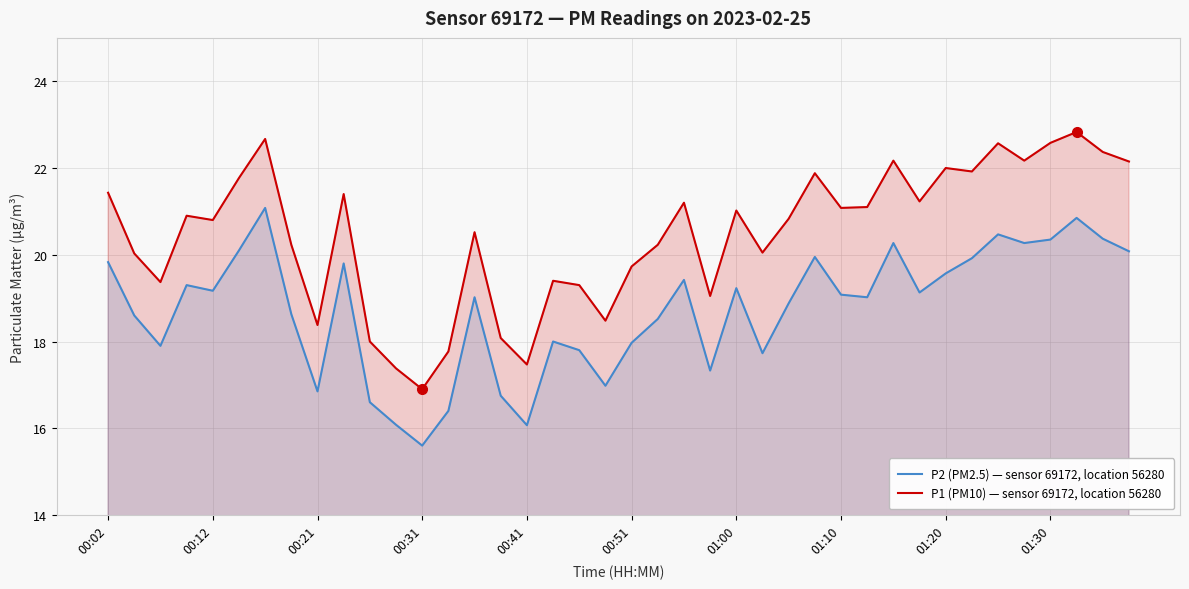

What is the total value across all series at 00:41?

33.5